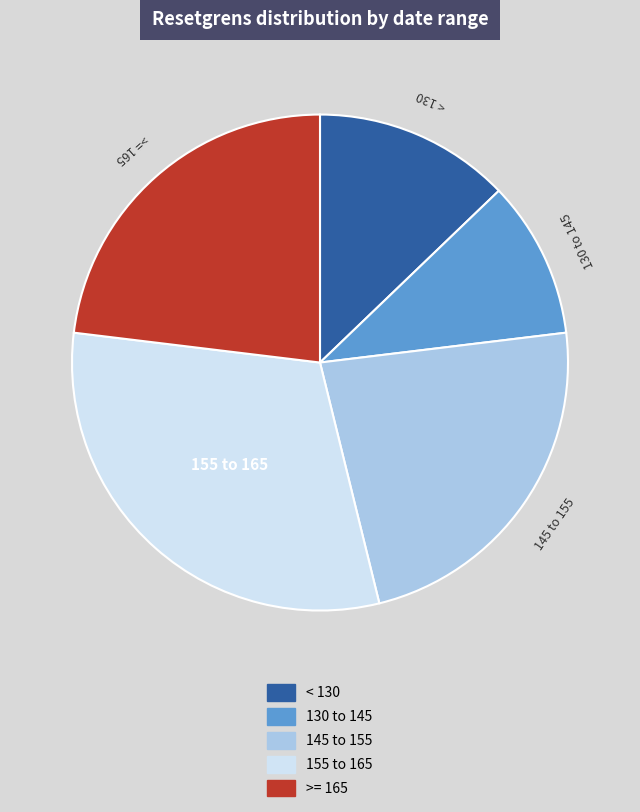

Does any single category account for the majority?

No